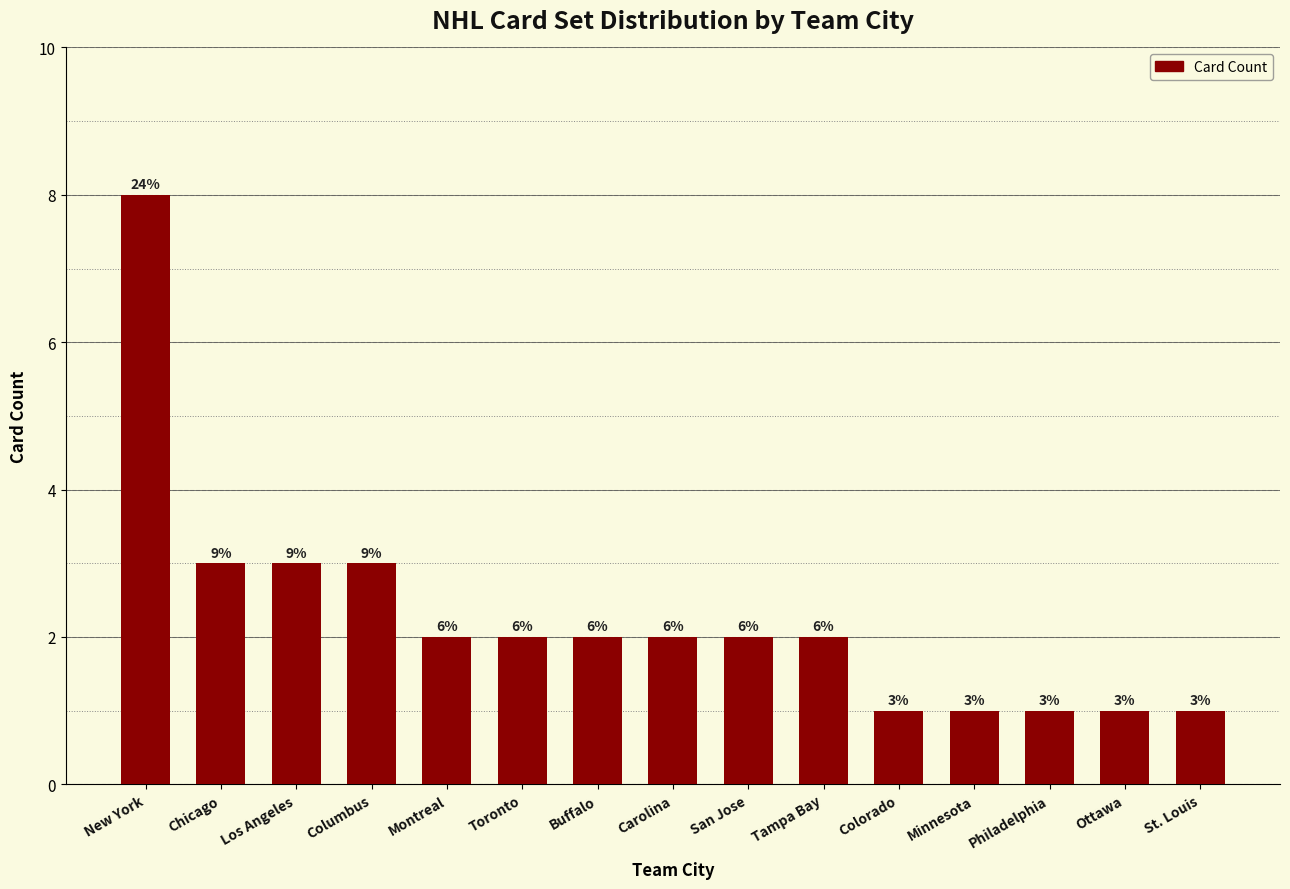

Are the bars horizontal?

No